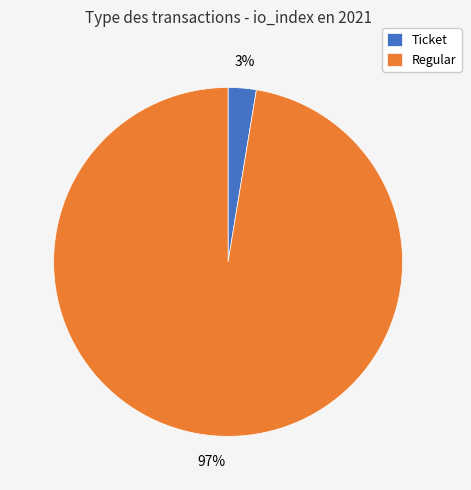

How many segments does this pie chart have?

2